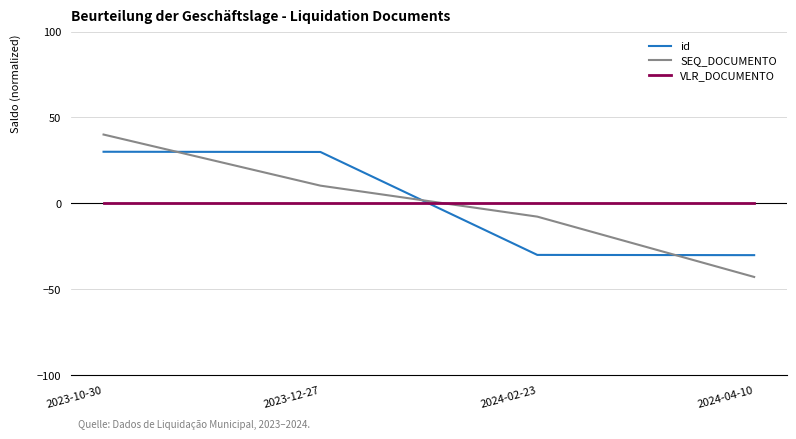

What is the smallest value displayed?

-42.8